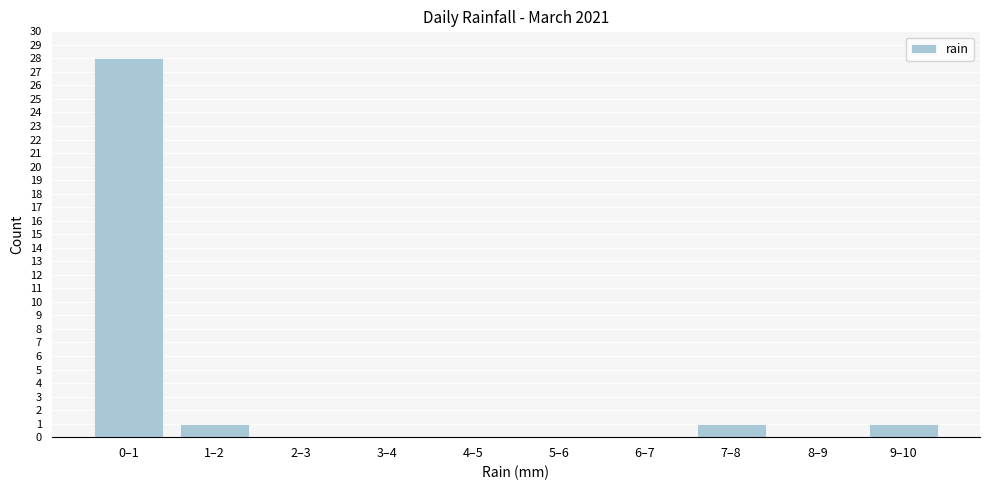

Reading left to right, what are all the values shown in this chart?

0–1=28	1–2=1	2–3=0	3–4=0	4–5=0	5–6=0	6–7=0	7–8=1	8–9=0	9–10=1